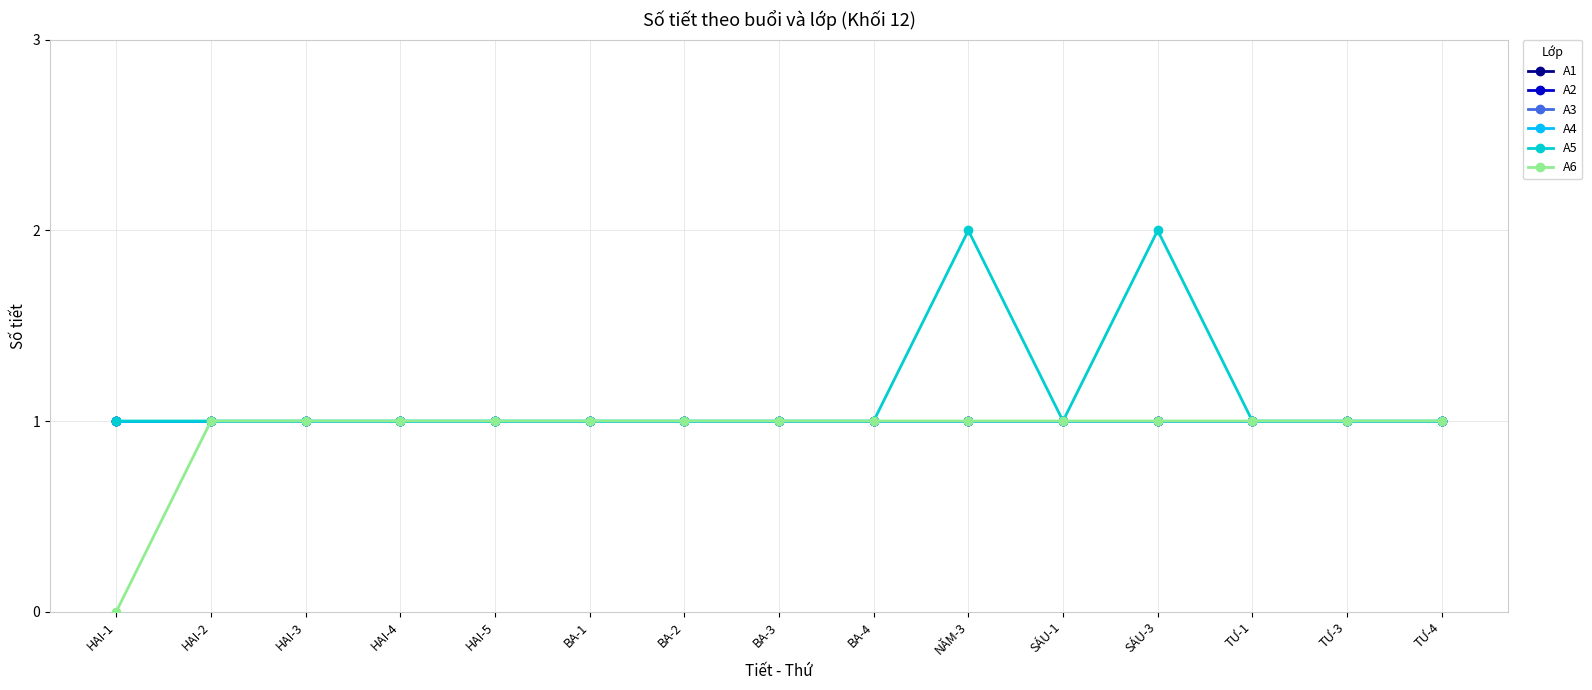

Is this an area chart (filled region under the line)?

No